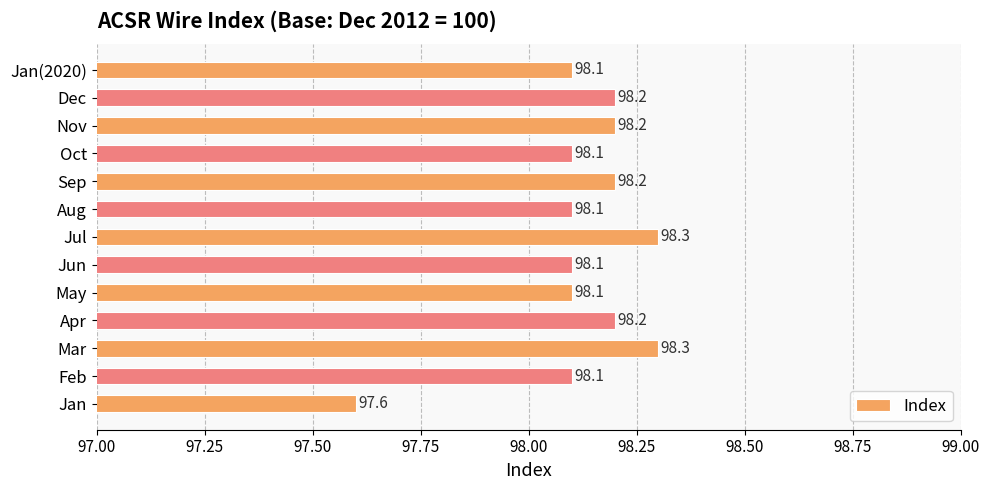

Reading bottom to top, transcribe all the data shown in this chart.

97.6	98.1	98.3	98.2	98.1	98.1	98.3	98.1	98.2	98.1	98.2	98.2	98.1